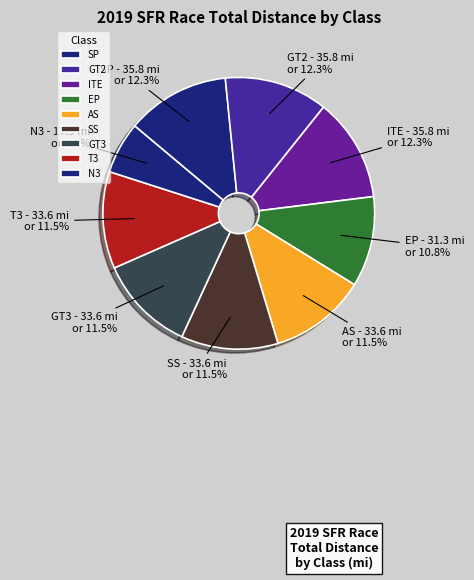

Is there a majority slice in this chart?

No